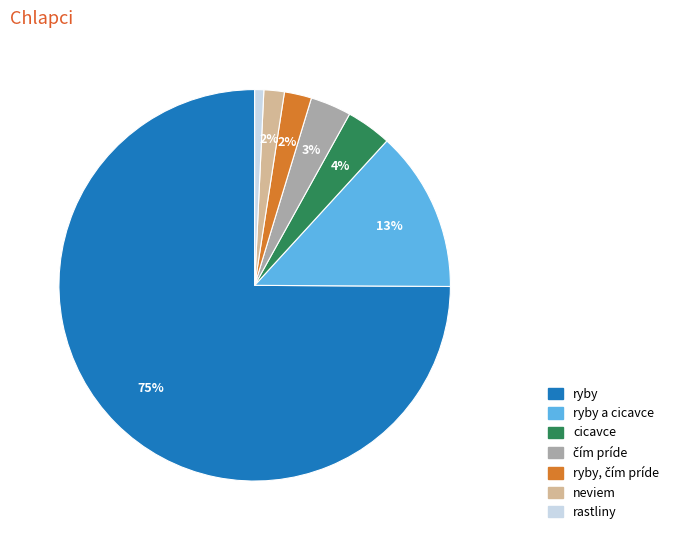

Does any single category account for the majority?

Yes